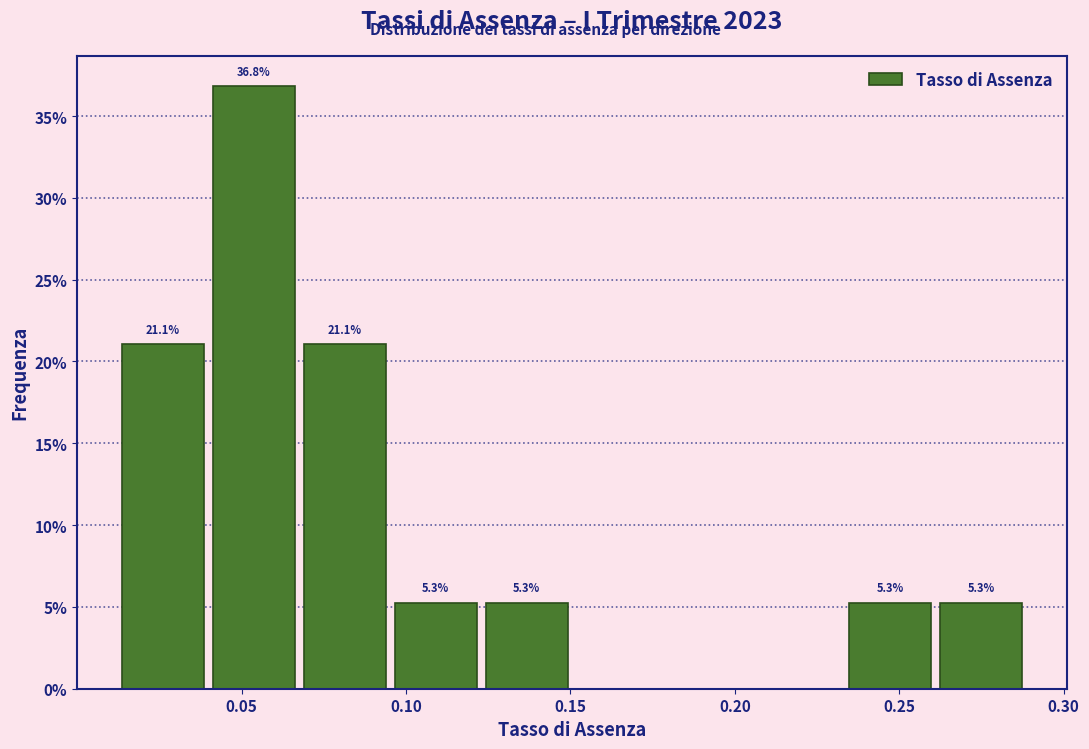

Which range on the x-axis has the tallest bar?

0.040 to 0.070